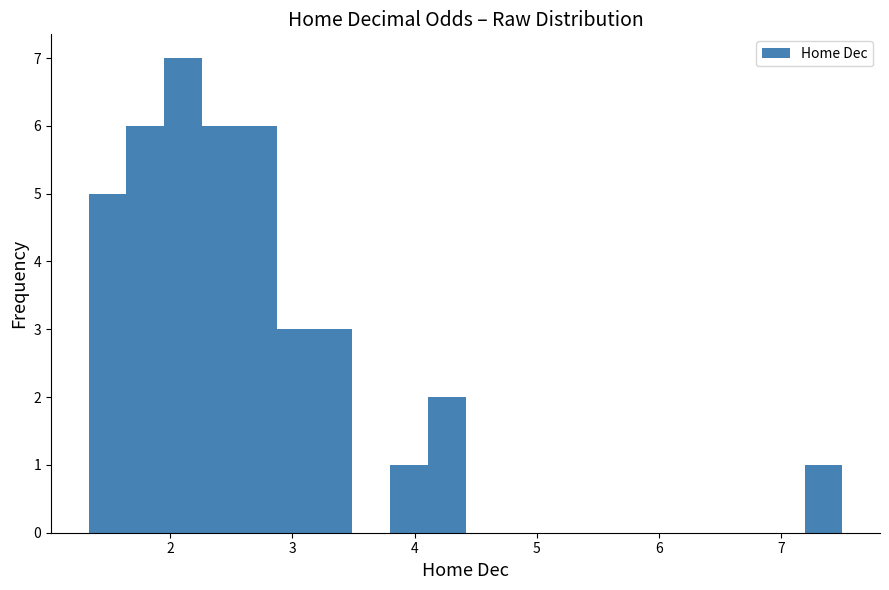

Around what value on the x-axis is the tallest bar? Give the approximate position of its centre, as read against the axis.

2.1